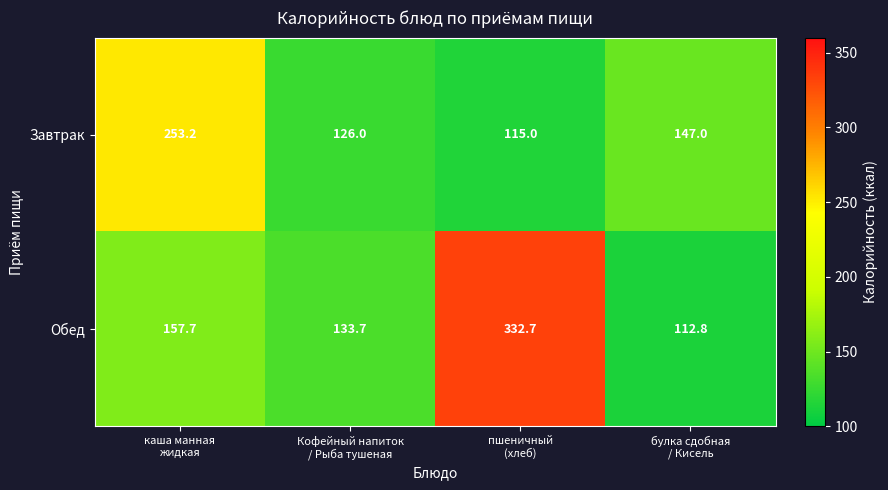

What is the spread (max minus min) of values at Кофейный напиток
/ Рыба тушеная?

7.7